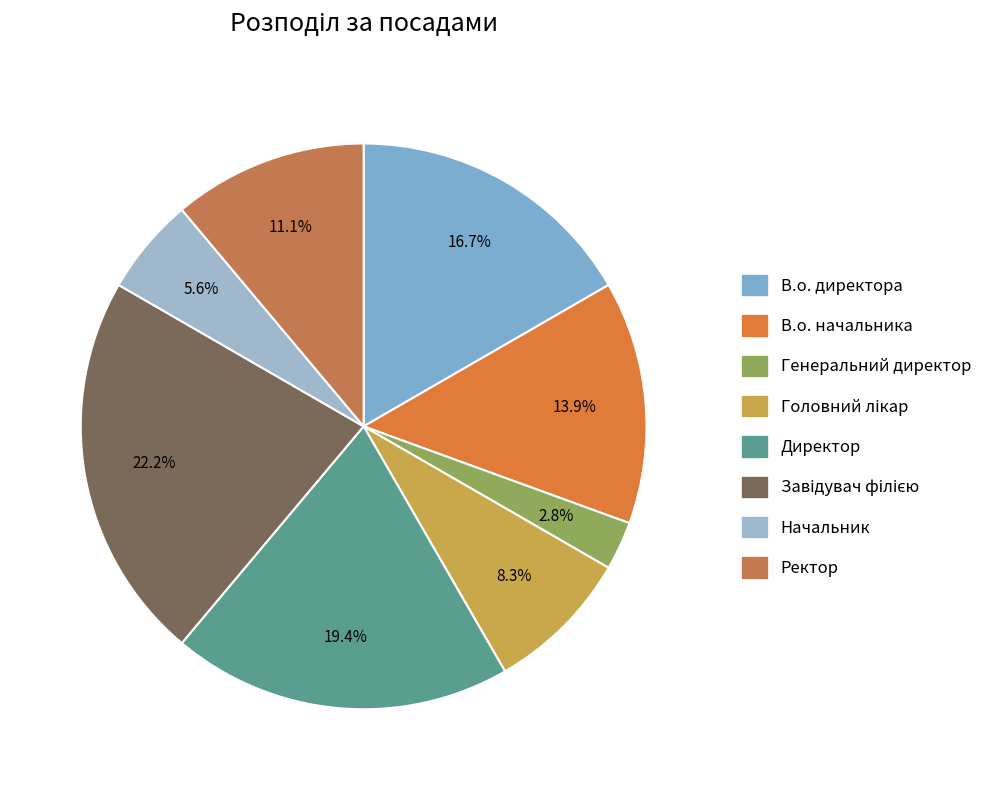

To the nearest percent, what is the average slice percentage?

12%